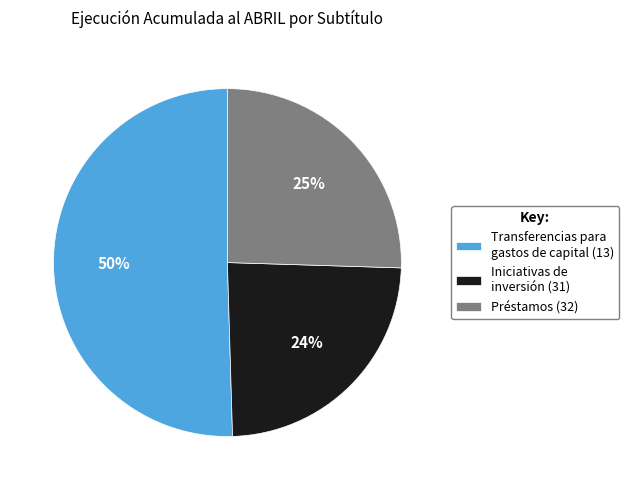

Which category has the biggest portion of the pie?

Transferencias para gastos de capital (13)